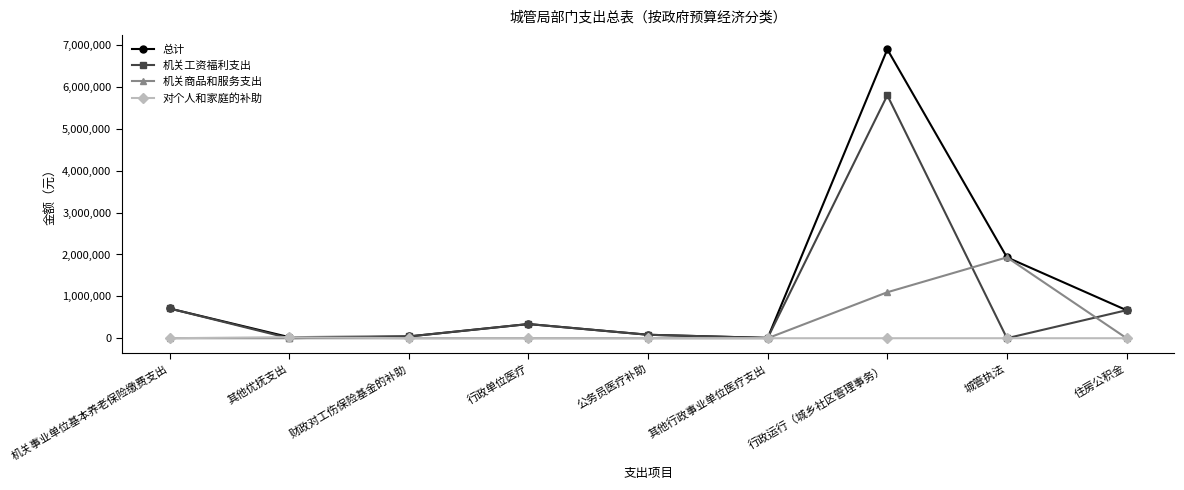

What is the difference between the 对个人和家庭的补助 values at 其他优抚支出 and 机关事业单位基本养老保险缴费支出?

25830